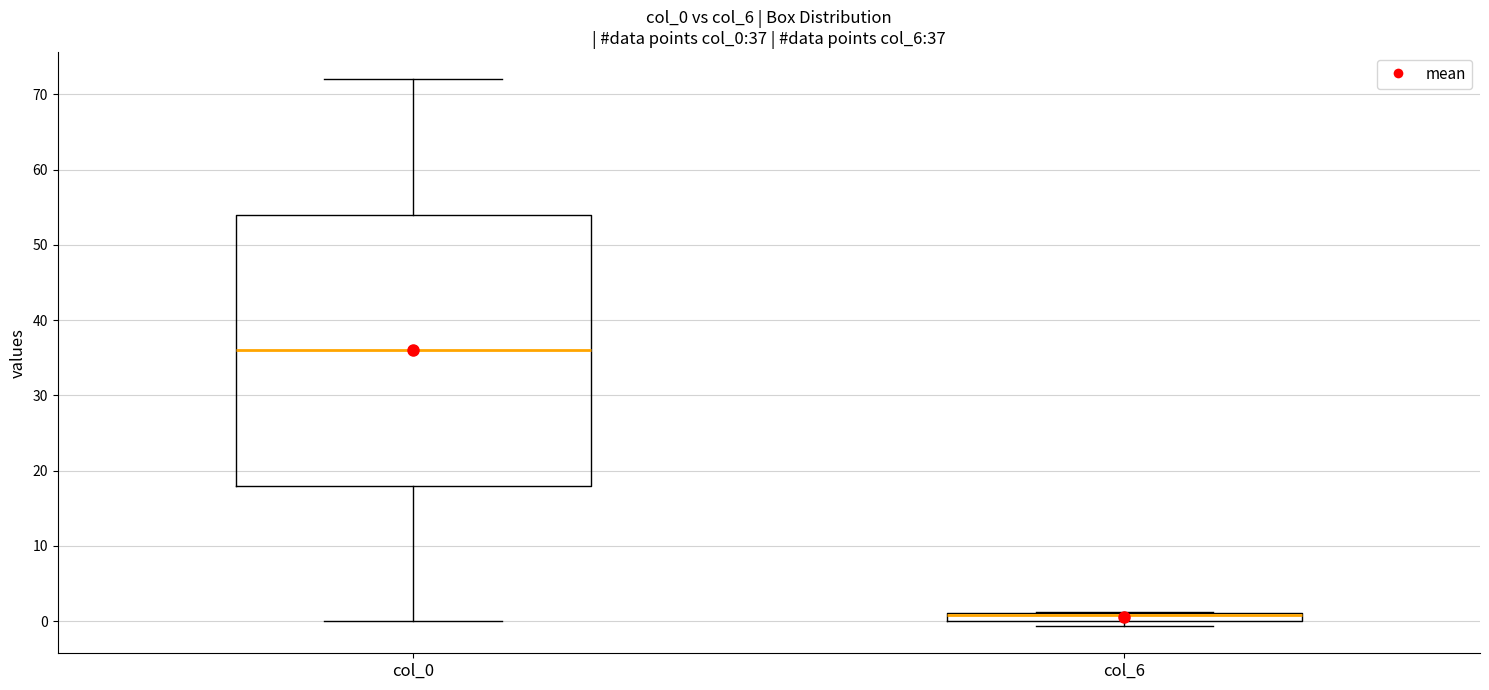

Which box is the tallest, from its lower edge to its upper edge?

col_0